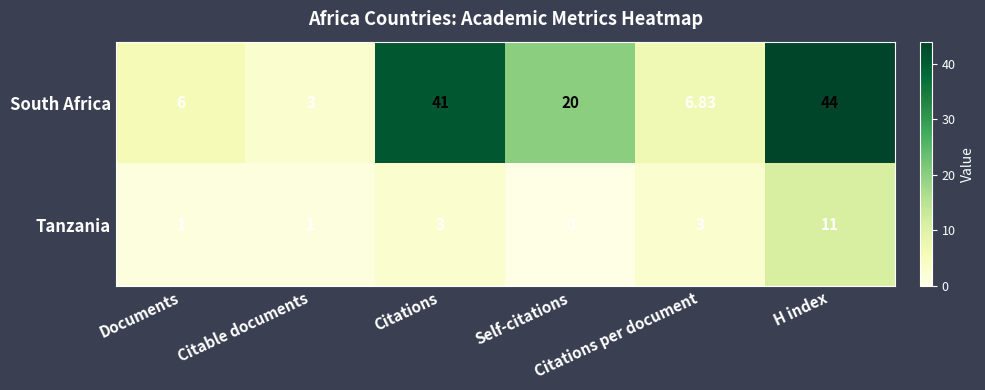

Which series has the widest spread of values?

South Africa